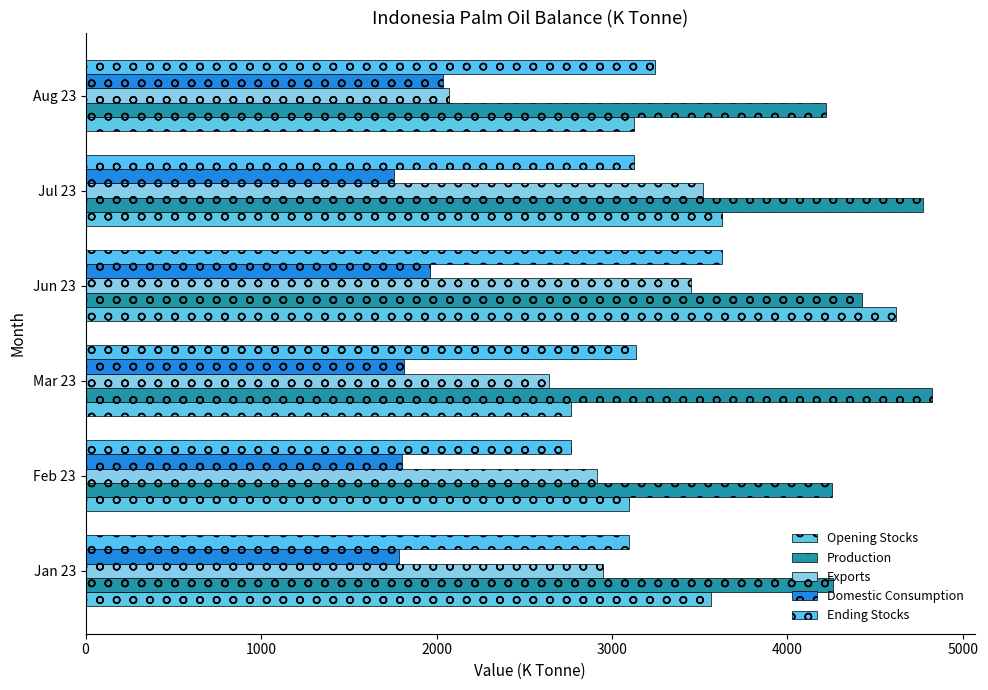

At how many categories does at least one series exceed 2419?

6